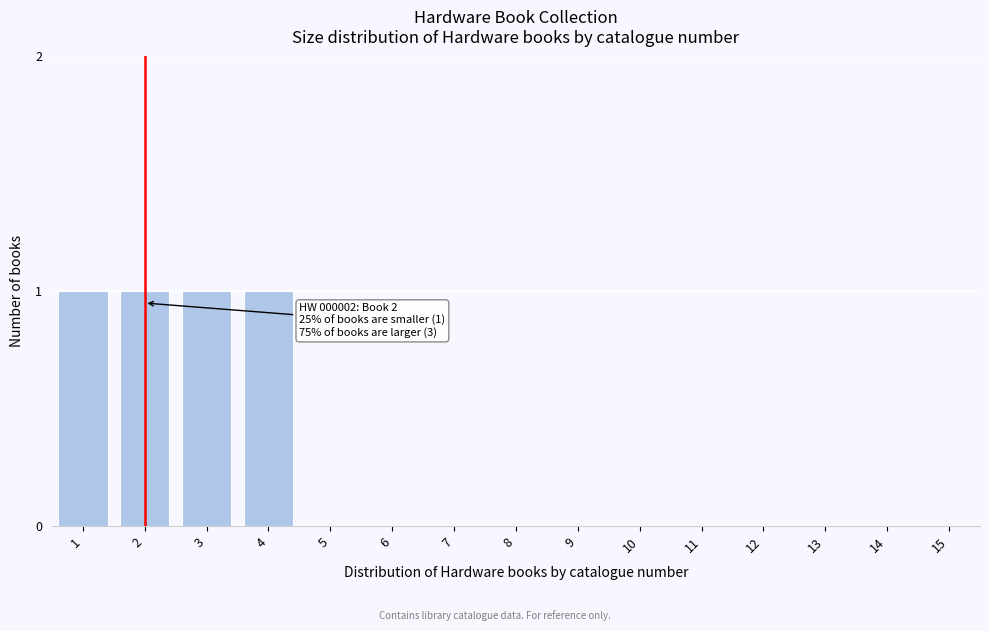

Reading left to right, what are all the values shown in this chart?

1=1	2=1	3=1	4=1	5=0	6=0	7=0	8=0	9=0	10=0	11=0	12=0	13=0	14=0	15=0